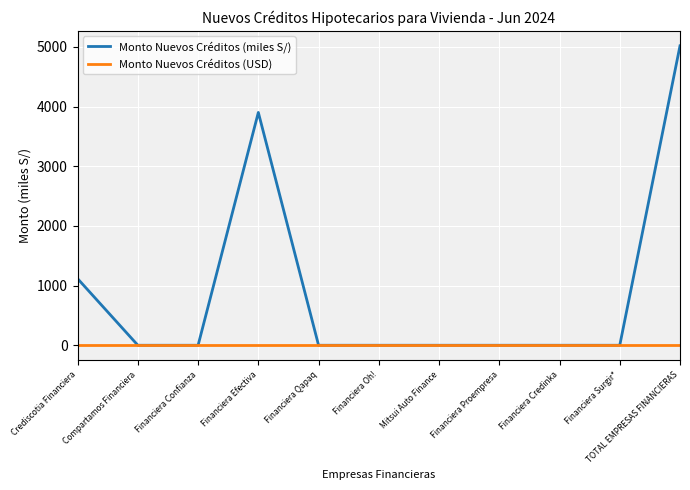

What position from the right is Crediscotia Financiera?

11